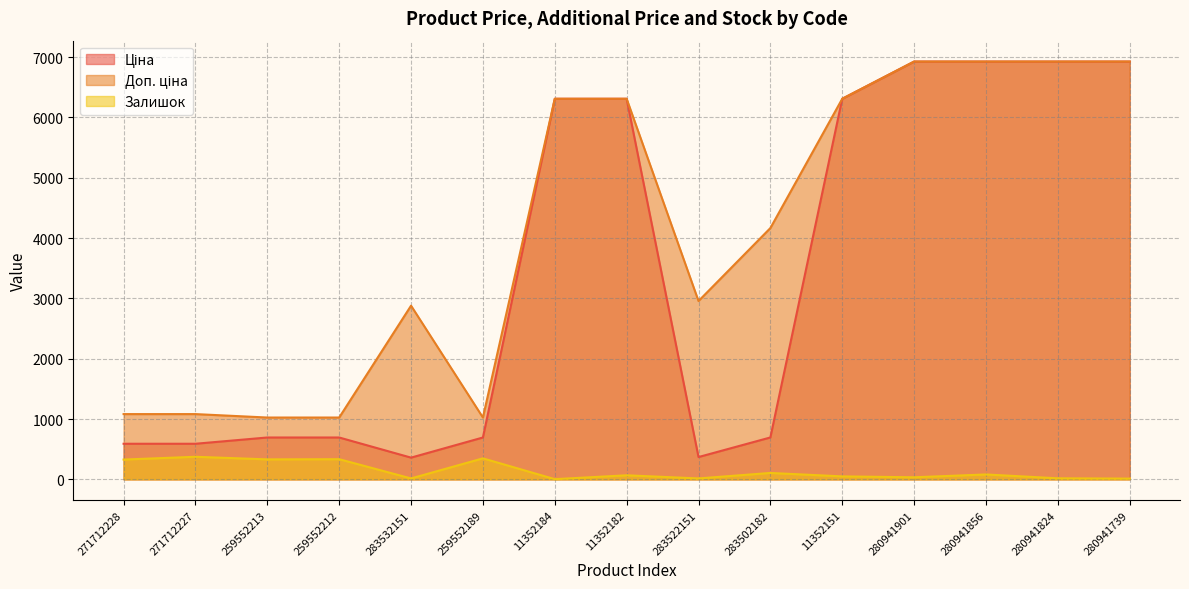

What are all the series names shown in the legend?

Ціна, Доп. ціна, Залишок